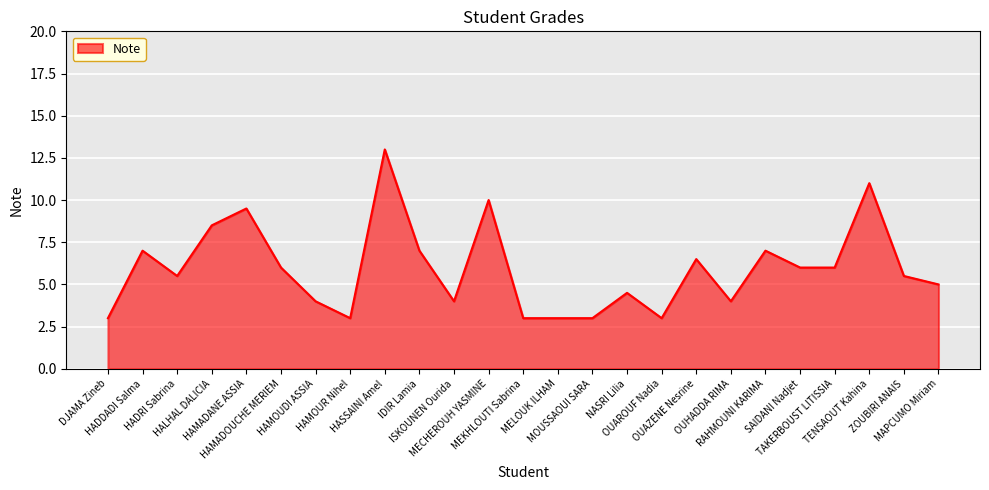

Count the number of categories in the chart.

25